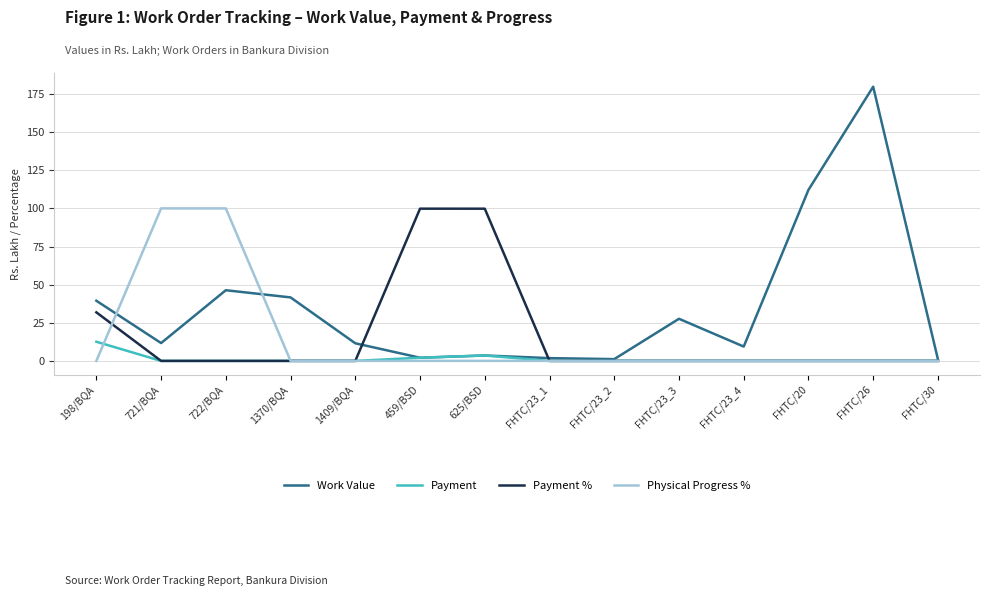

Does the chart display data point markers on the line(s)?

No